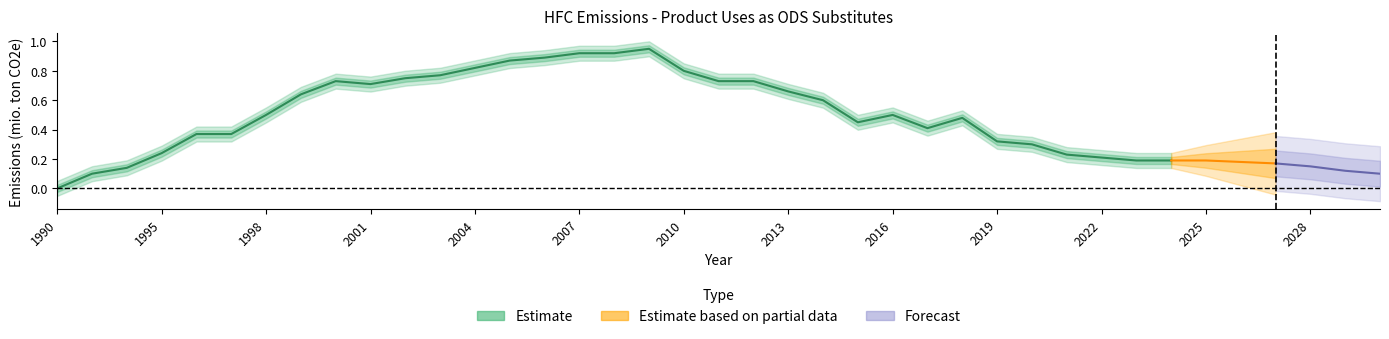

What is the difference between the second highest and minimum values in the Product uses as ODS substitutes series?

0.9